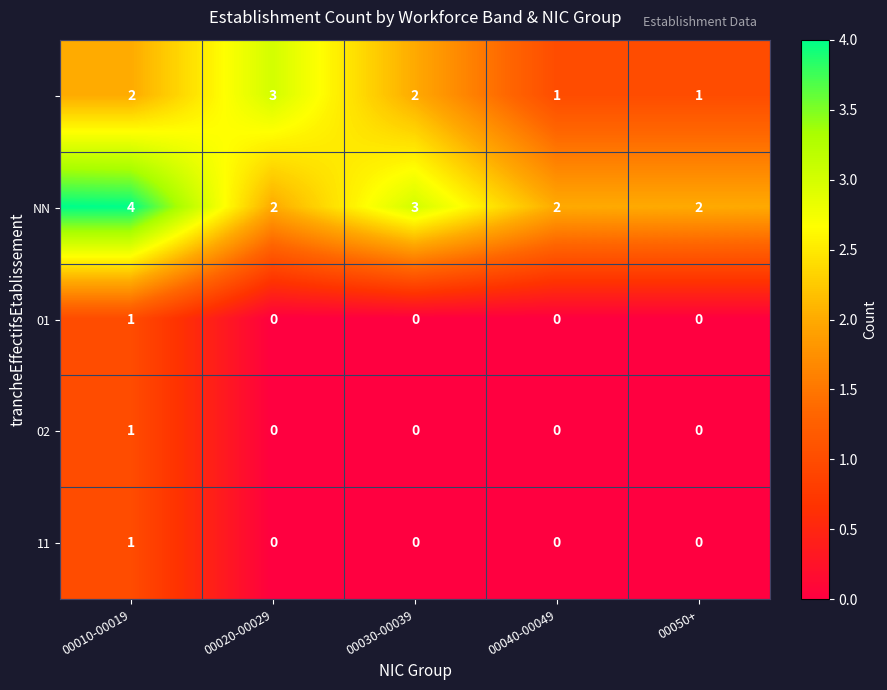

What is the maximum value shown in the chart?

4